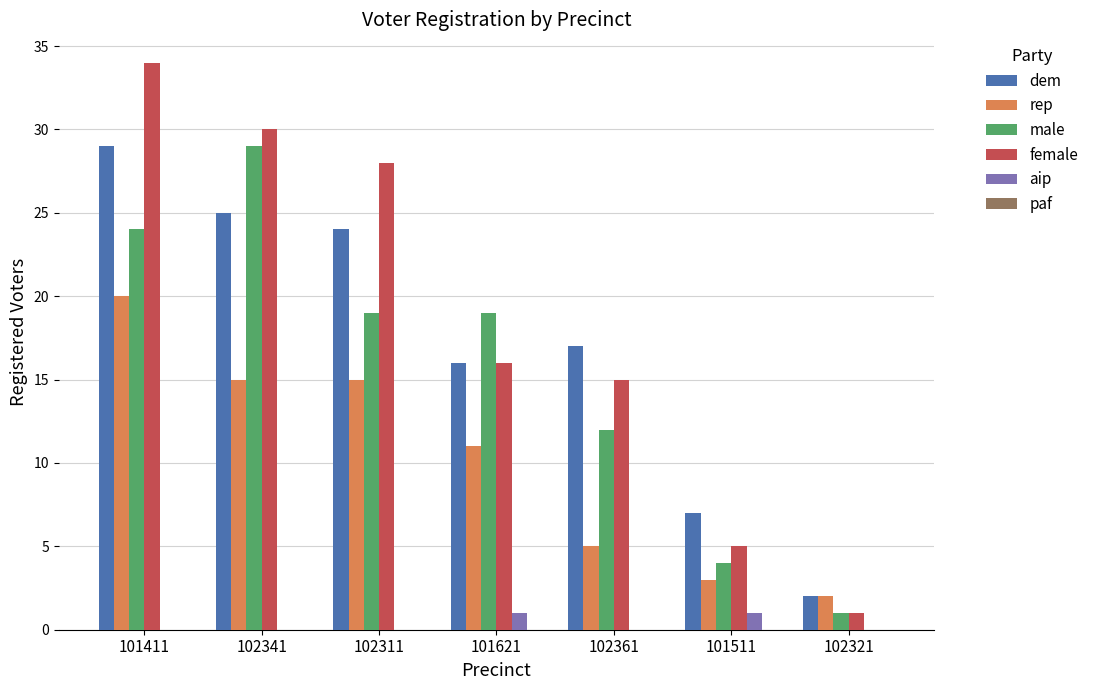

Does the chart contain stacked bars?

No